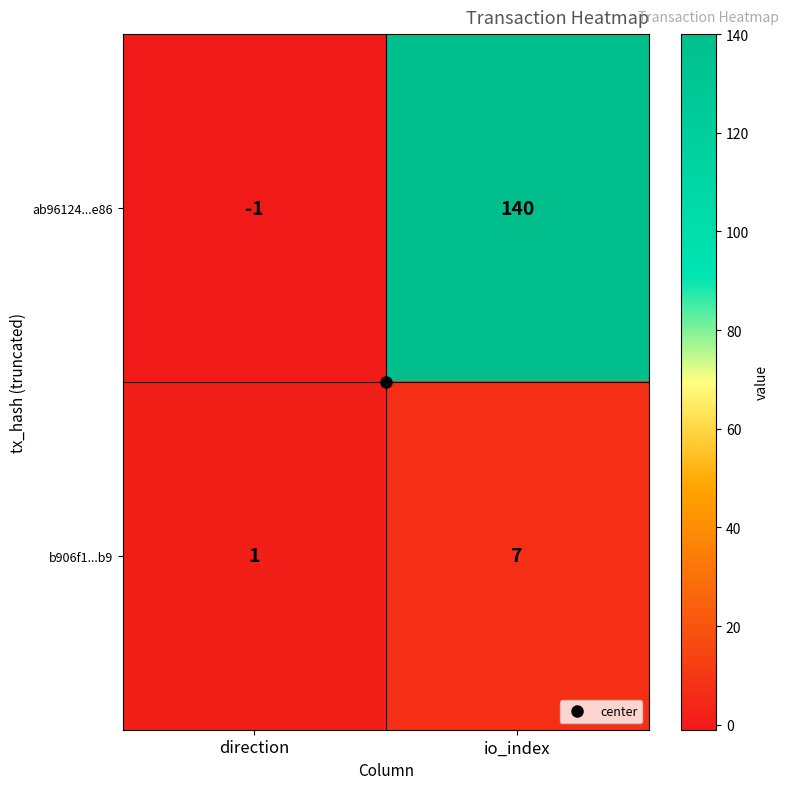

Where is b906f1...b9 nearest to the value 4?

direction